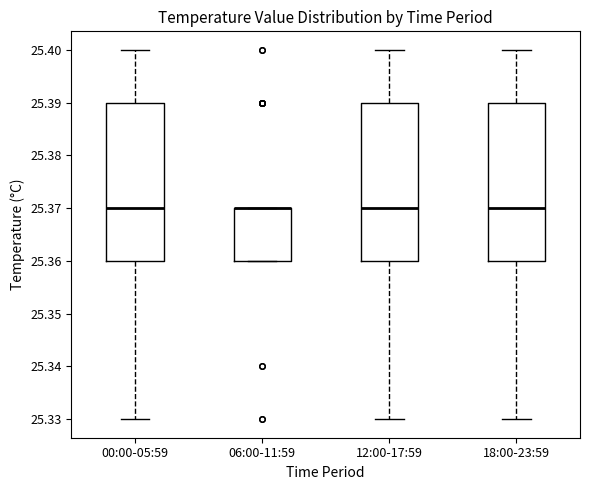

Reading left to right, transcribe this box plot: for each box, give where its median line is, the range the box spans, and where its two whiskers end, as read against the y-axis. The values are not printed on the chart, so give them approximately, as read against the axis.

00:00-05:59: median 25.37, box 25.36 to 25.39, whiskers 25.33 to 25.40
06:00-11:59: median 25.37 (drawn on the box's upper edge), box 25.36 to 25.37, whiskers 25.36 to 25.37
12:00-17:59: median 25.37, box 25.36 to 25.39, whiskers 25.33 to 25.40
18:00-23:59: median 25.37, box 25.36 to 25.39, whiskers 25.33 to 25.40